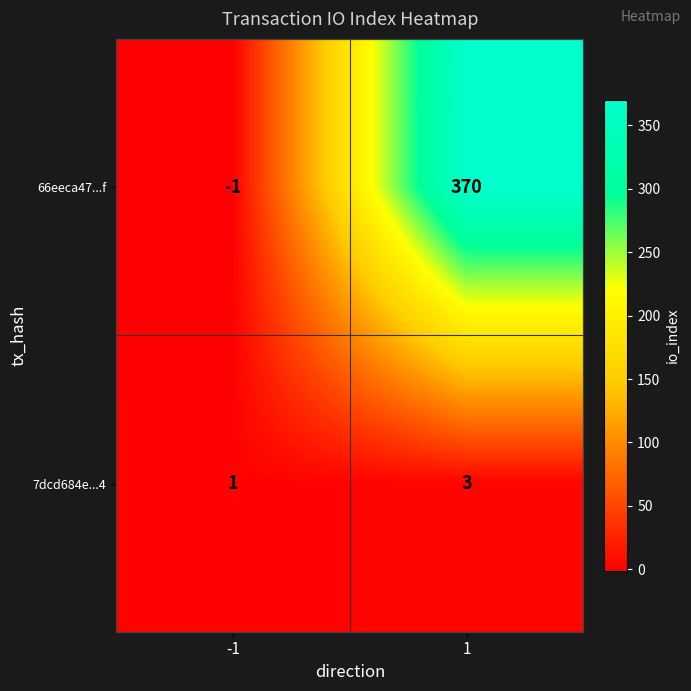

List the series in order of their peak value, highest first.

66eeca47...f, 7dcd684e...4